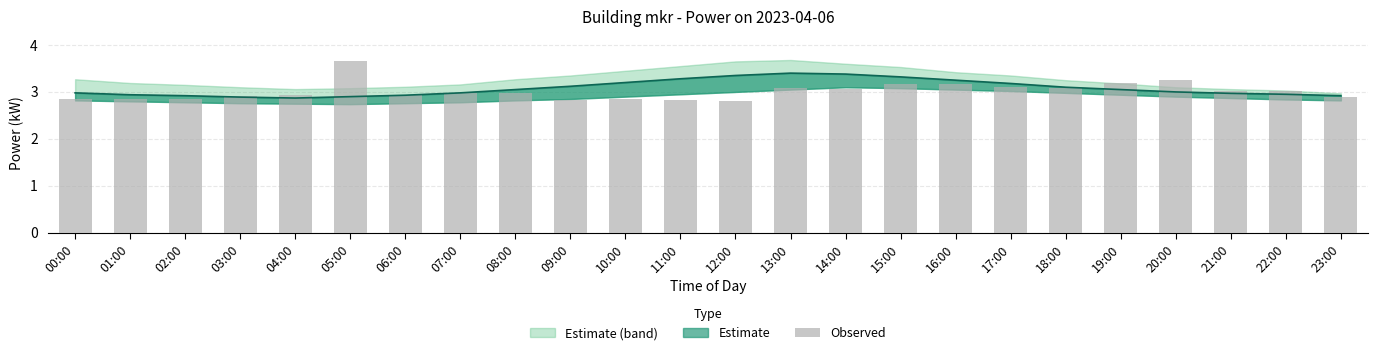

Reading left to right, transcribe all the data shown in this chart.

2.8	2.9	2.9	2.9	2.9	3.7	2.9	3.0	3.0	2.8	2.8	2.8	2.8	3.1	3.1	3.2	3.2	3.1	3.1	3.2	3.3	3.0	3.0	2.9